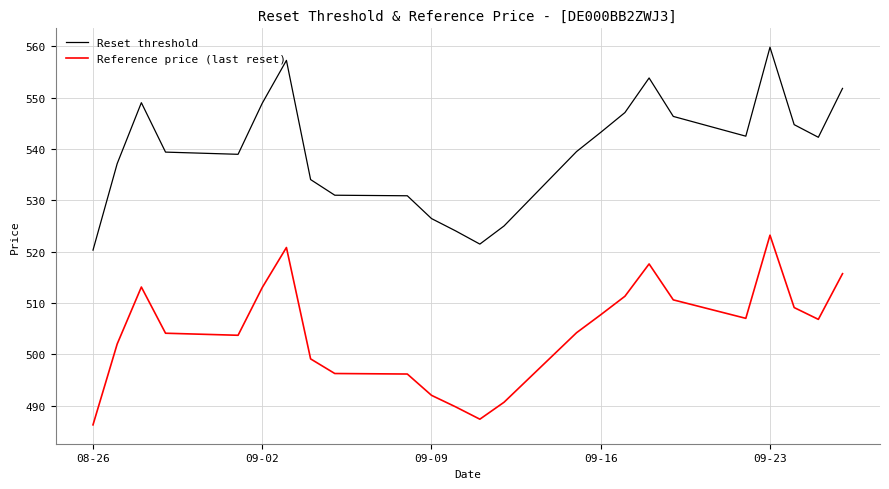

At how many categories does at least one series exceed 500?

24